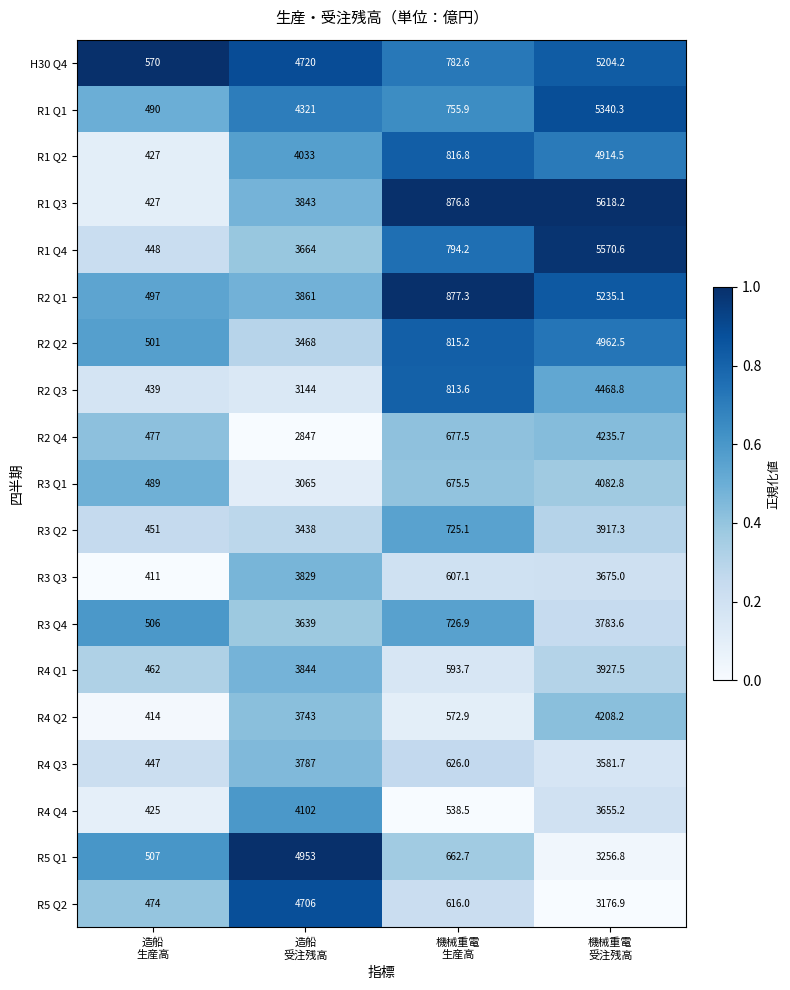

What is the difference between the maximum and minimum values in the R1 Q1 series?

4850.3